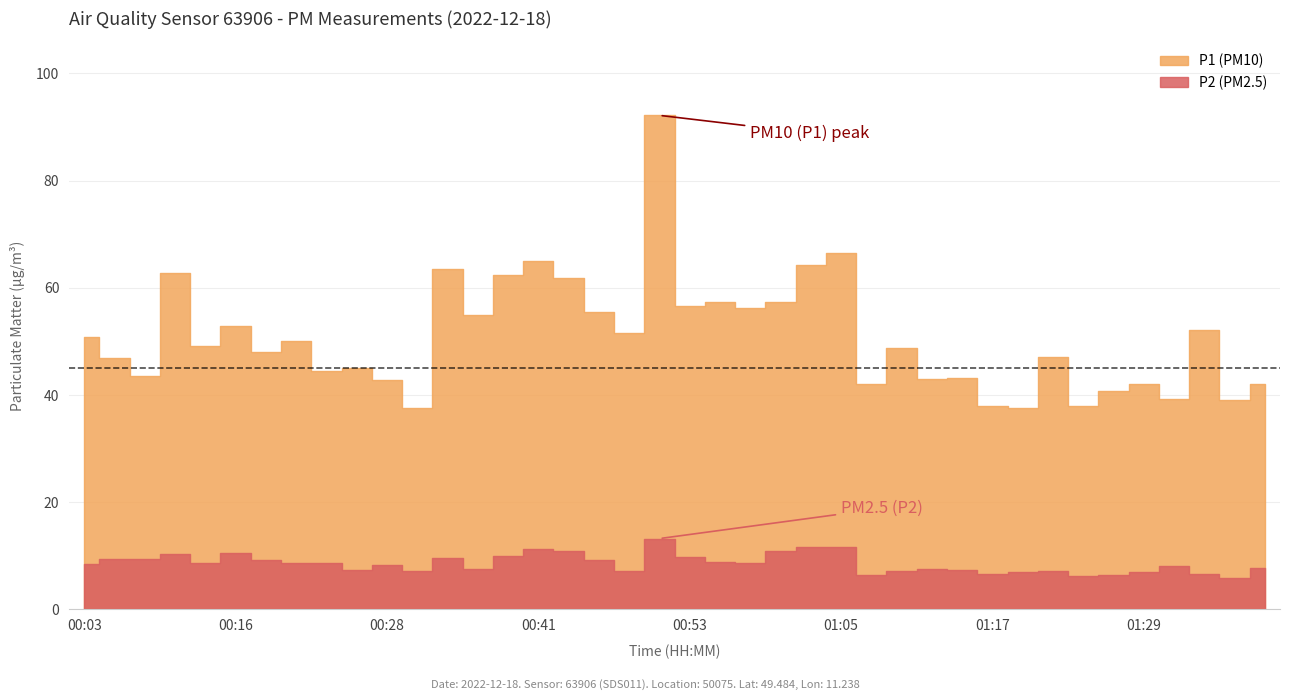

At which label is the value closest to 64?

01:02